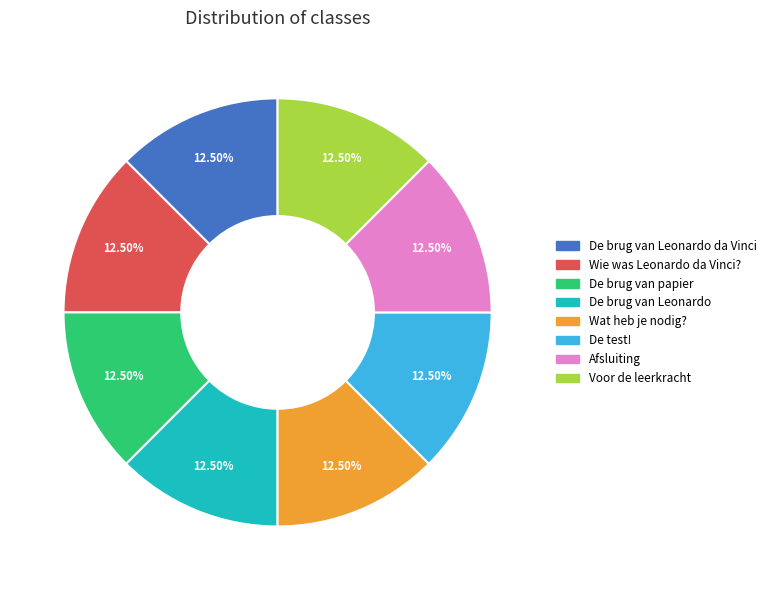

Is it true that Voor de leerkracht is 20% of the pie?

False